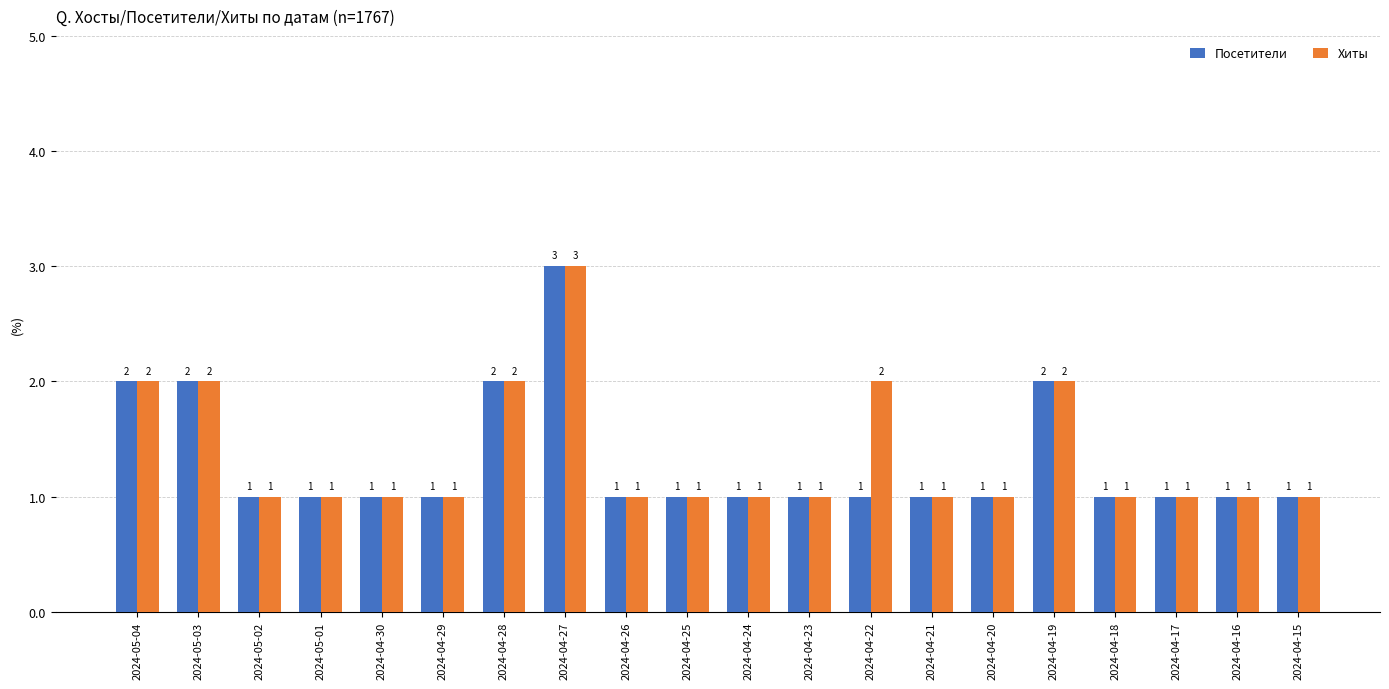

What is the sum of the Посетители values at 2024-05-03 and 2024-04-25?

3